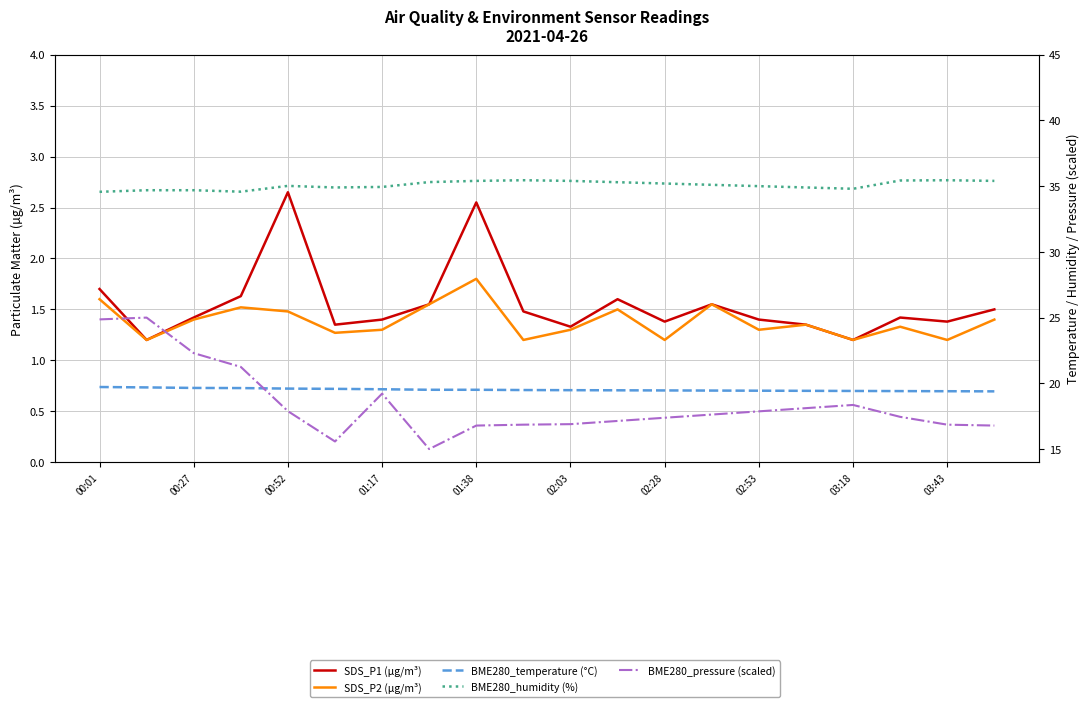

True or false: BME280_pressure (scaled) has more than 2 points higher than both neighbors.

True